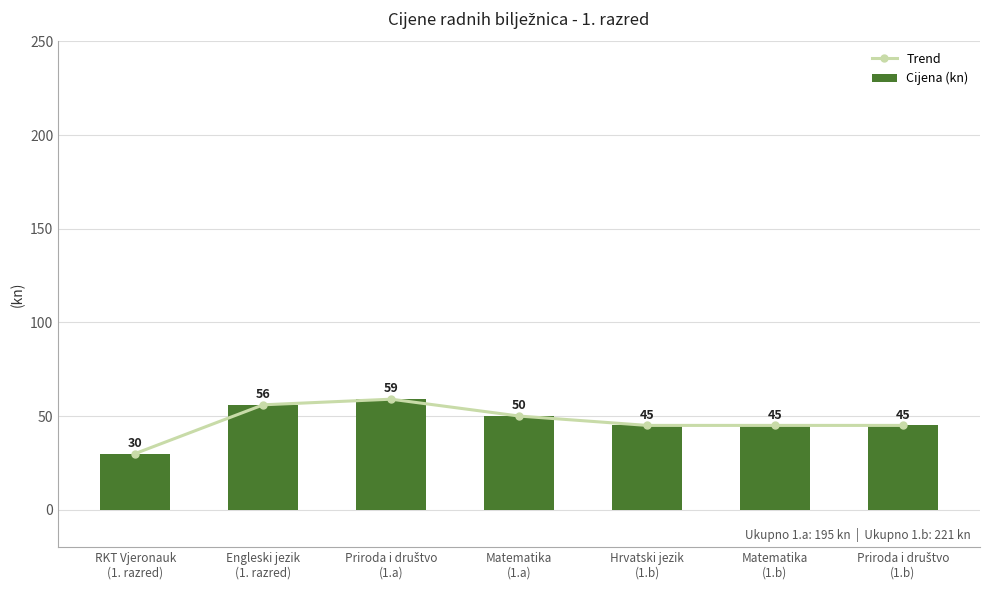

How many values in the Cijena (kn) series exceed 45?

3